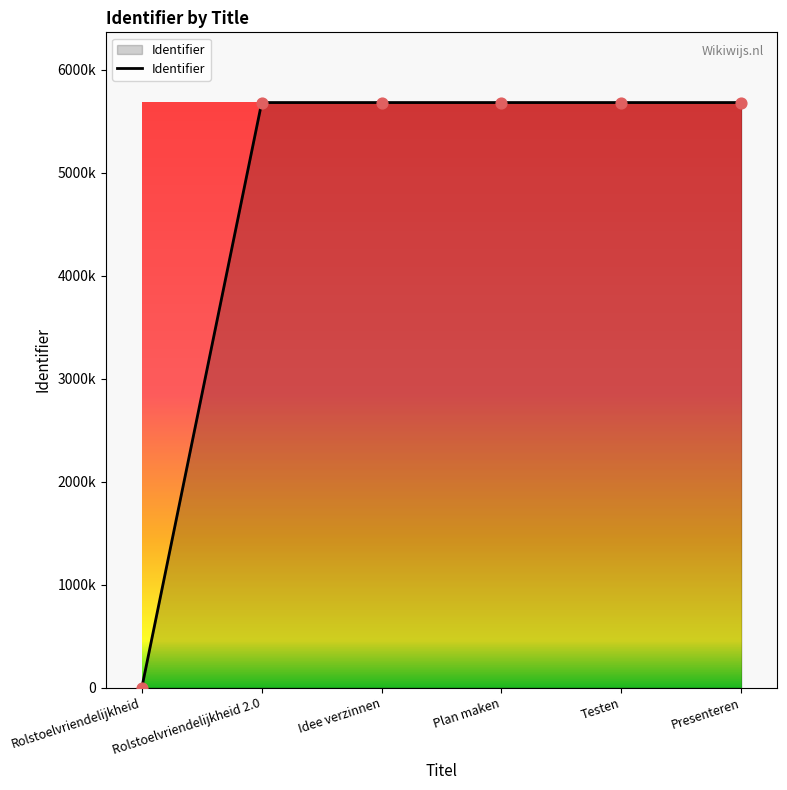

Is this an area chart (filled region under the line)?

Yes